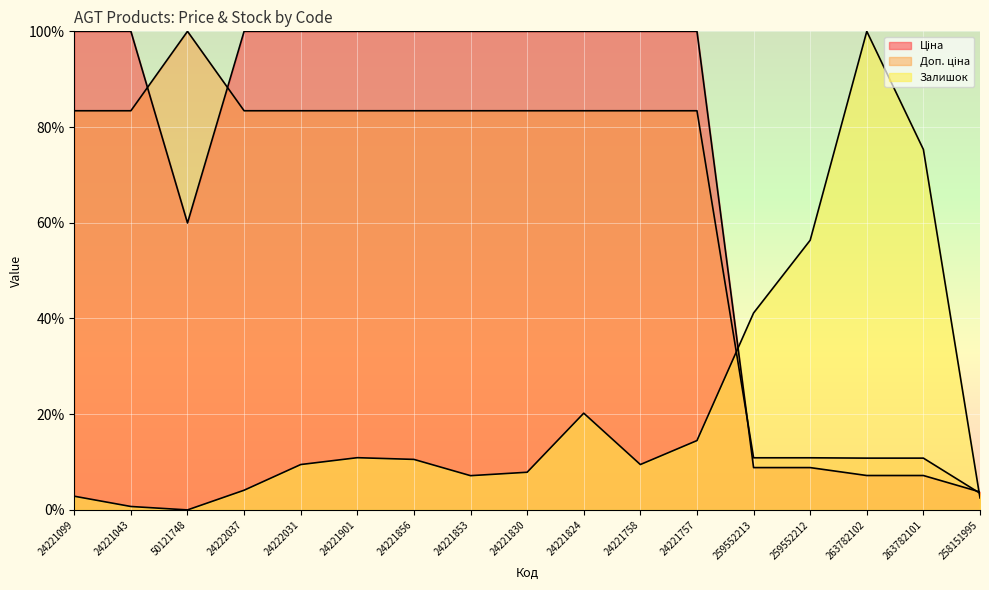

Where is Доп. ціна nearest to the value 51?

24221099